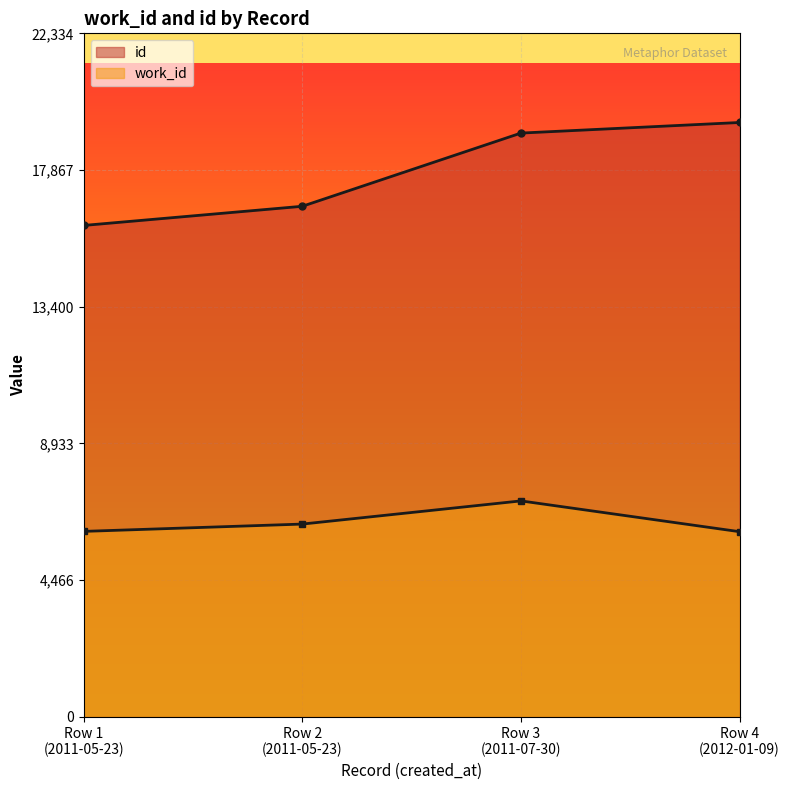

What is the difference between the second highest and second lowest values in the id series?

2392